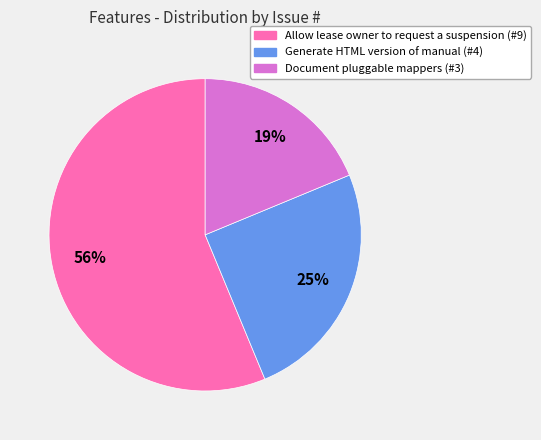

Is it true that Document pluggable mappers is 19% of the pie?

True